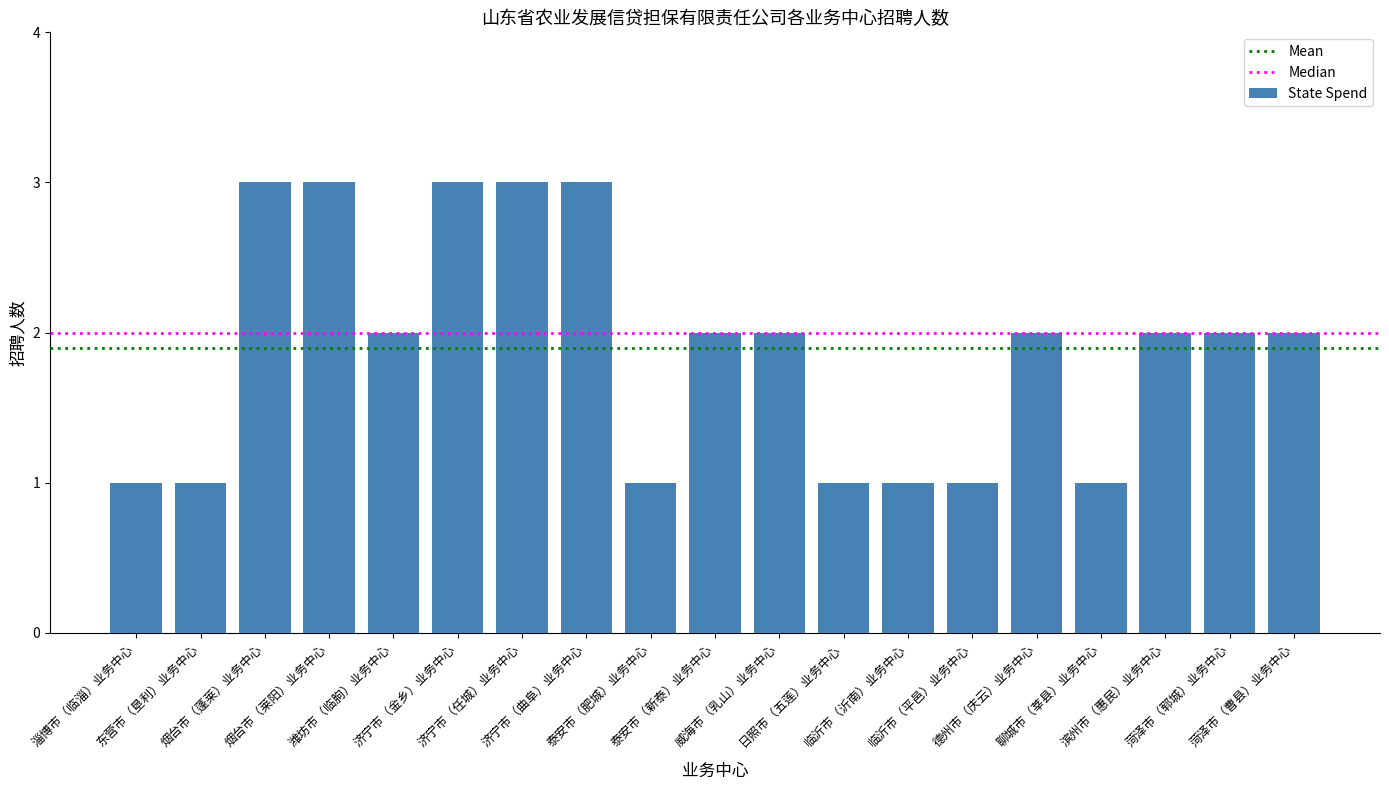

What position from the right is 聊城市（莘县）业务中心?

4